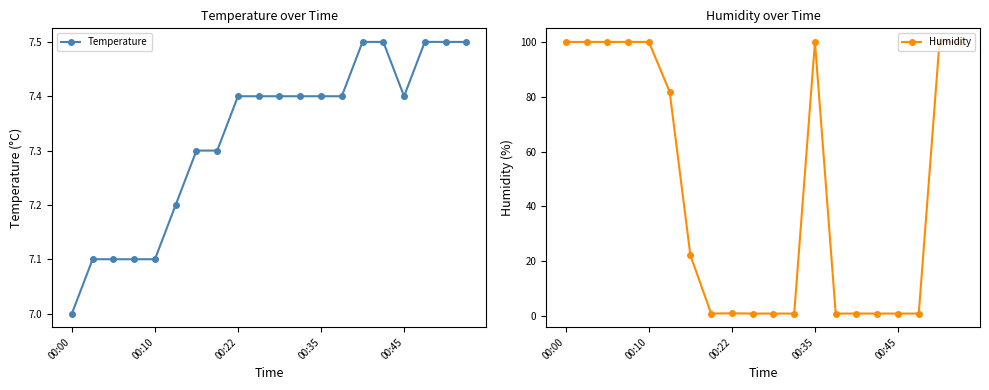

What is the minimum value for Temperature?

7.0